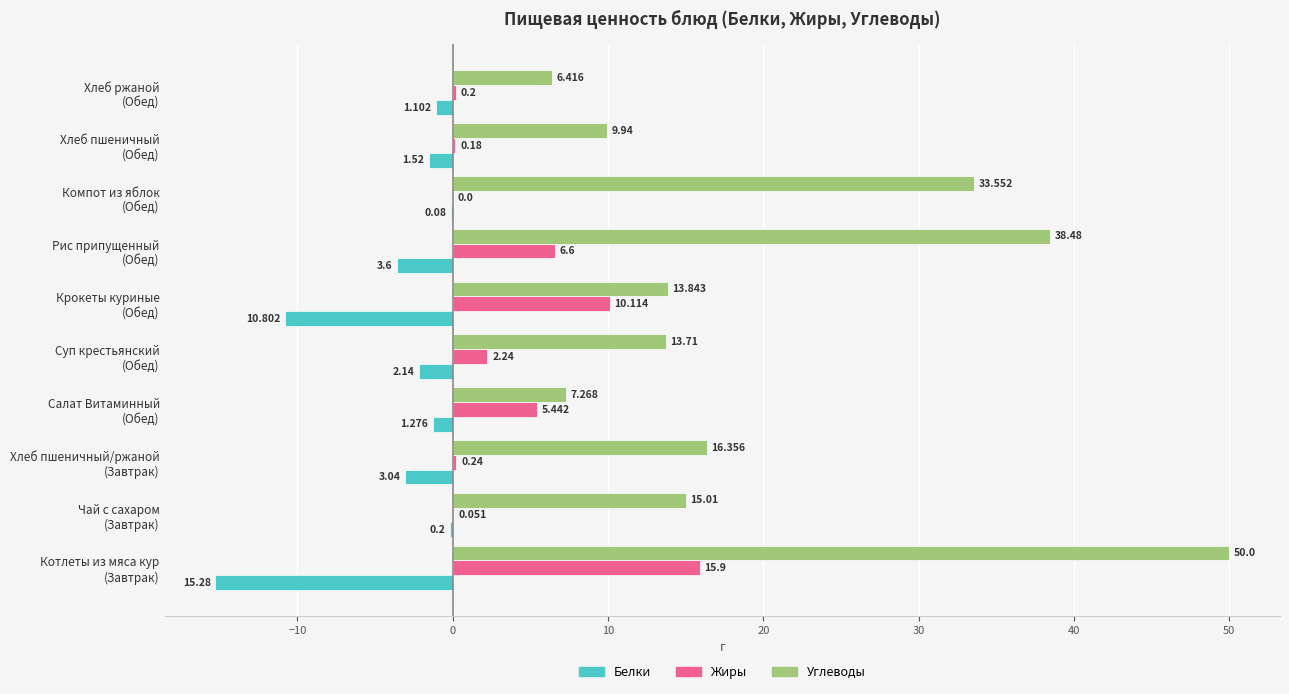

Which series has the largest total across all categories?

Углеводы